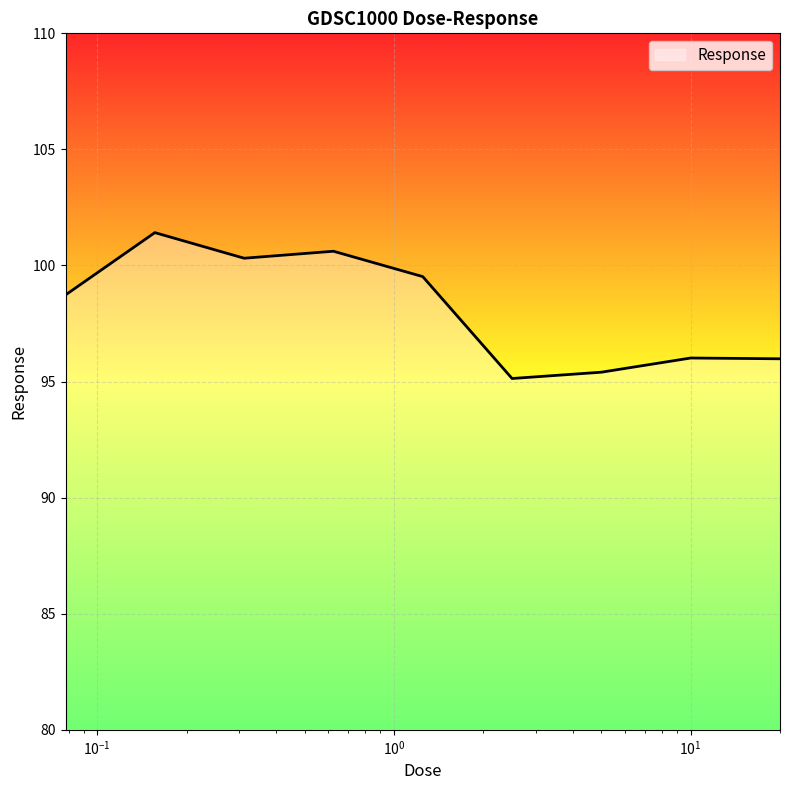

Reading left to right, extract all data points from this chart.

98.7	101.4	100.3	100.6	99.5	95.1	95.4	96.0	96.0